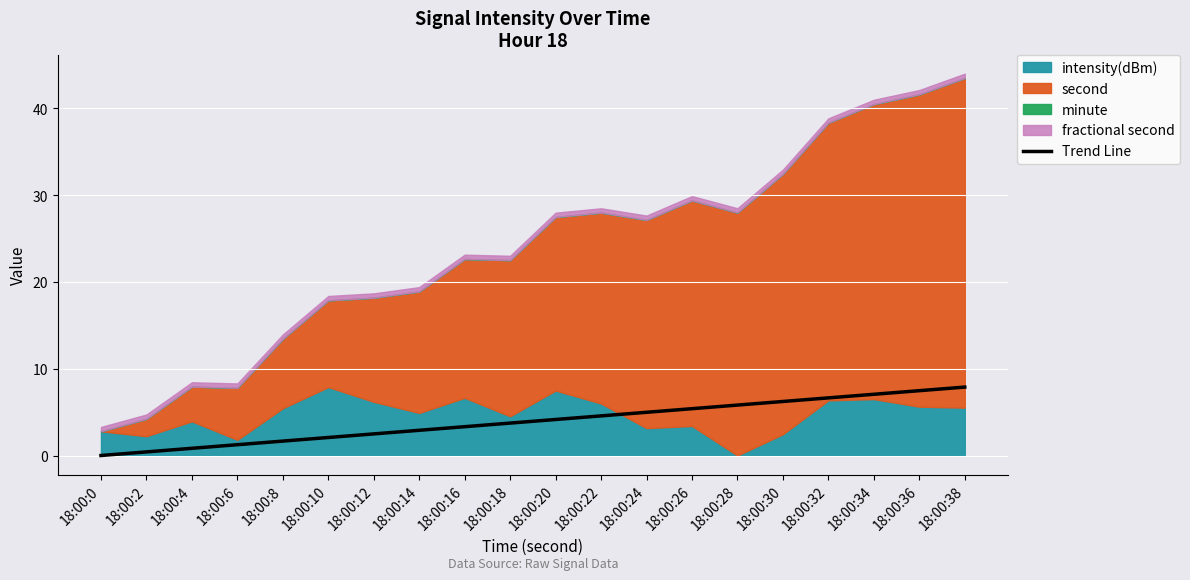

Does the chart display data point markers on the line(s)?

No